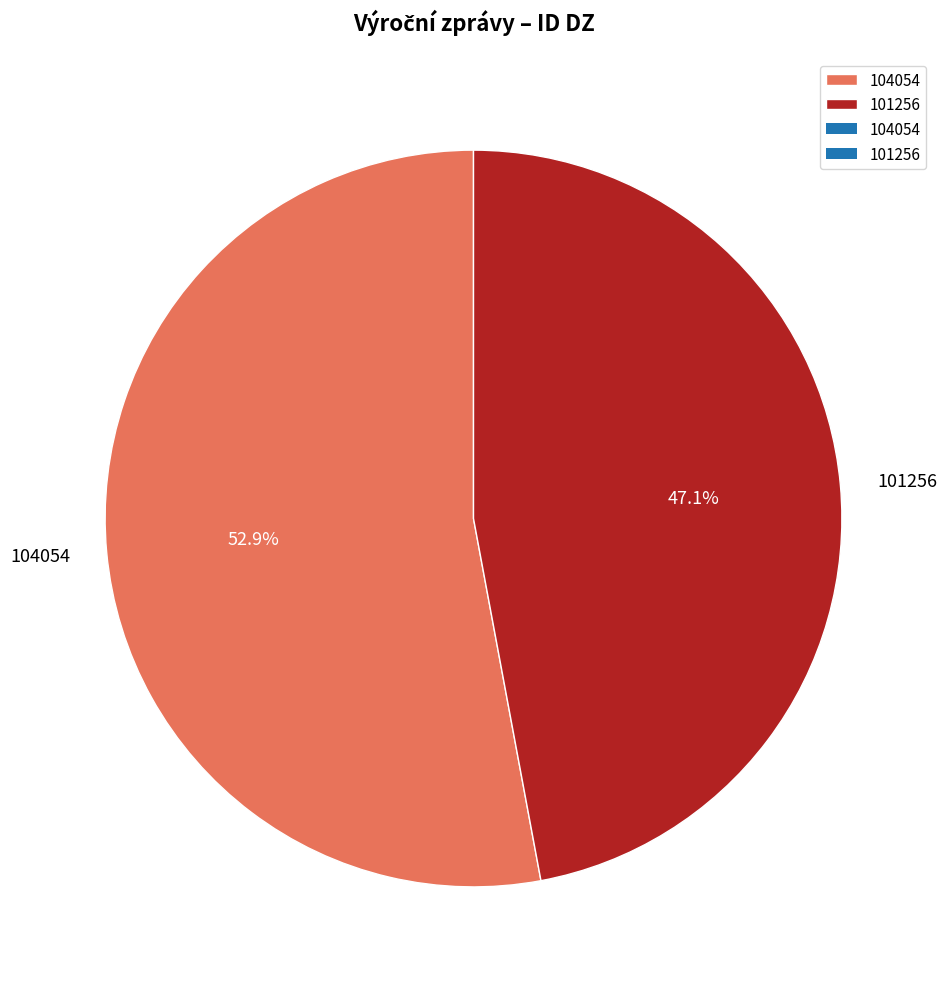

To the nearest percent, what is the combined percentage of 101256 and 104054?

100%